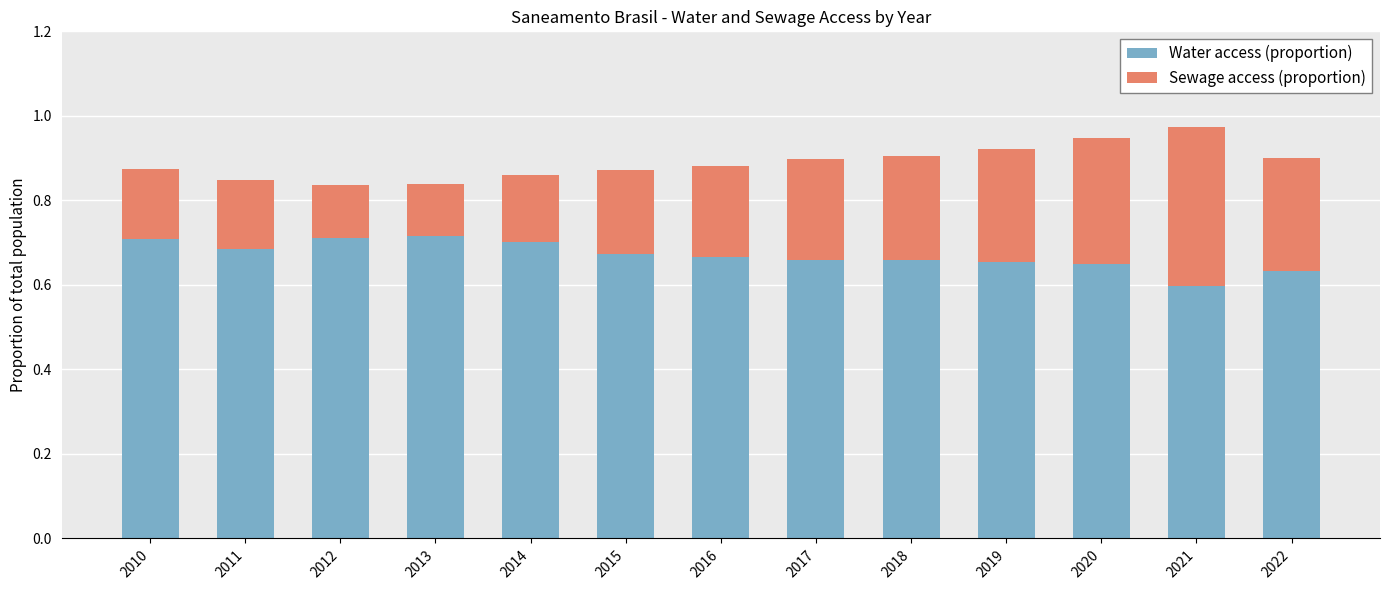

What is the greatest value displayed?

1.0